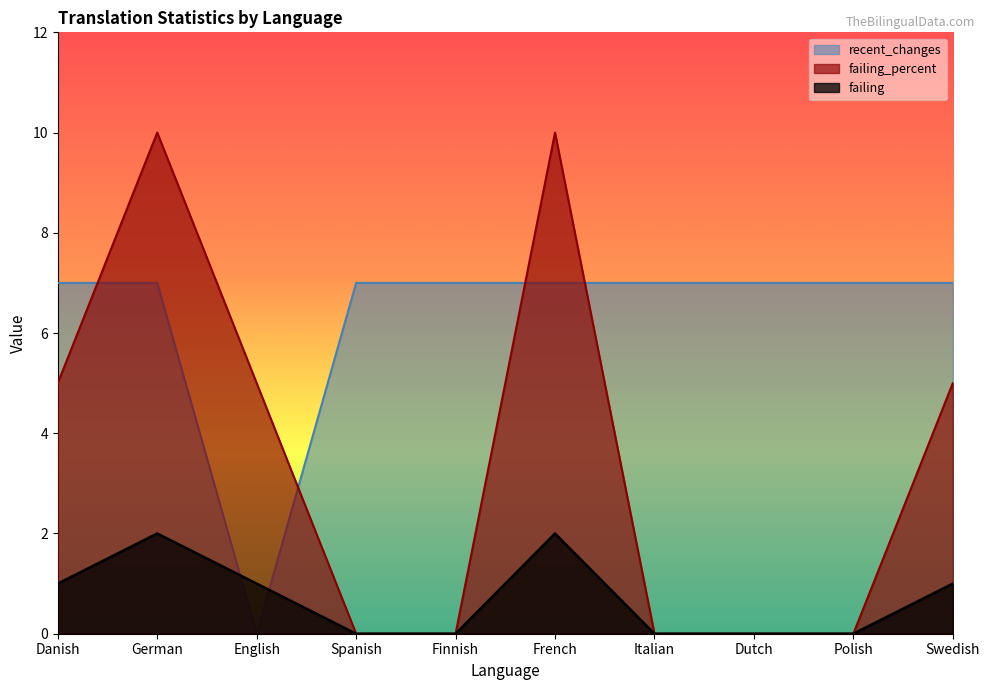

True or false: recent_changes and failing_percent cross at least once.

True